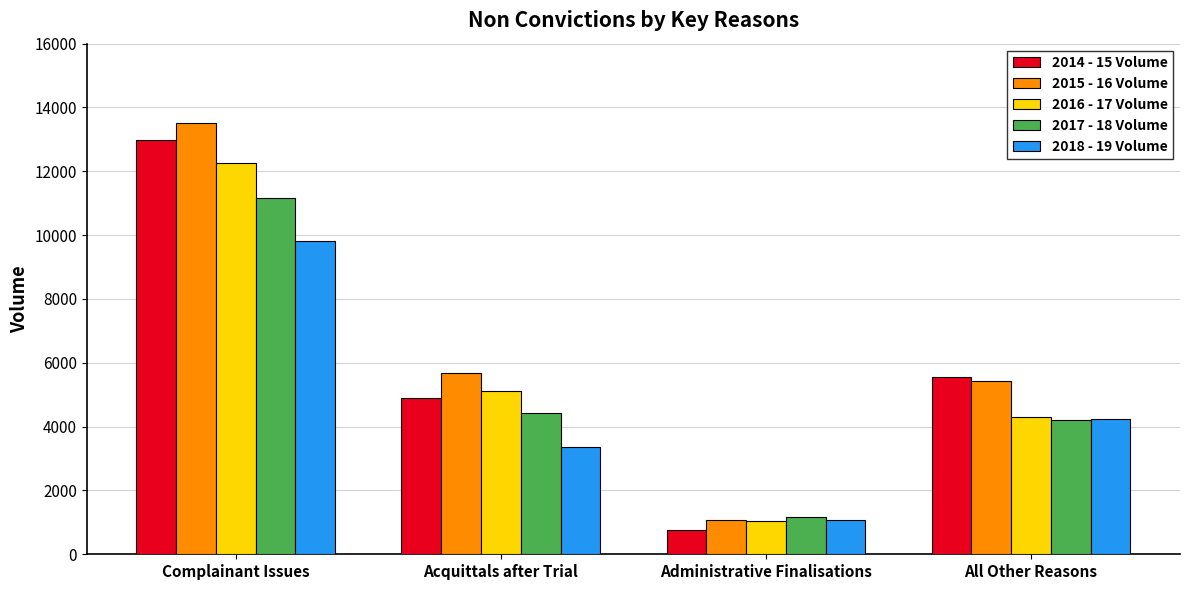

Reading left to right, transcribe all the data shown in this chart.

2014 - 15 Volume: 12983	4891	757	5547
2015 - 16 Volume: 13499	5670	1083	5443
2016 - 17 Volume: 12268	5123	1050	4296
2017 - 18 Volume: 11176	4441	1162	4214
2018 - 19 Volume: 9804	3350	1084	4226